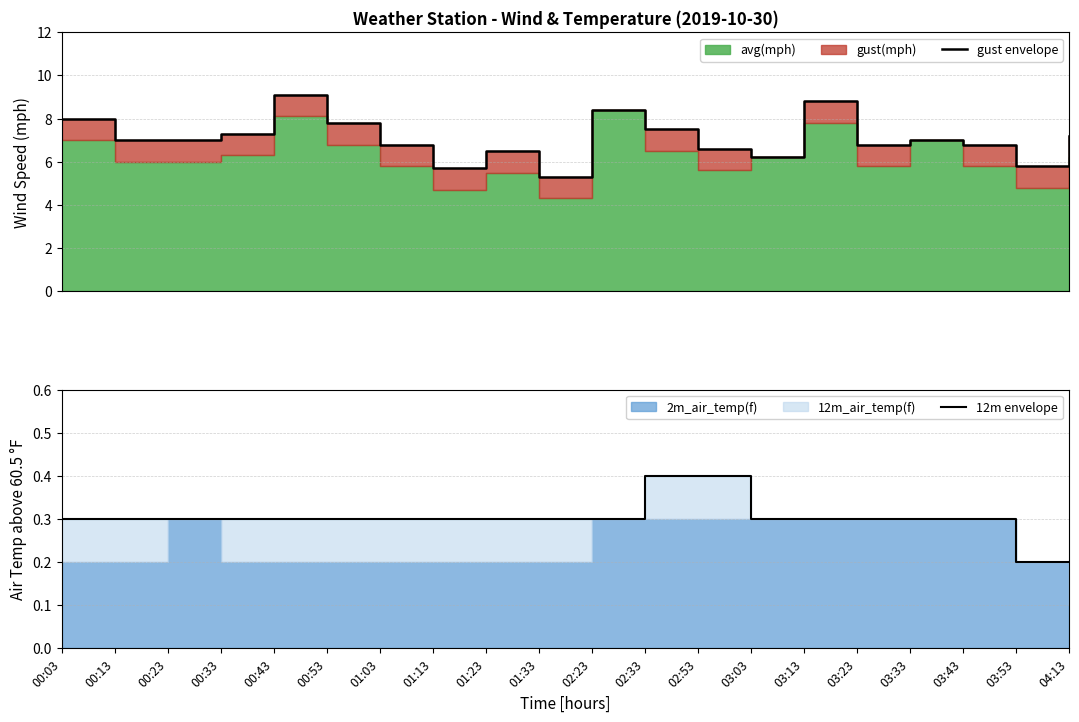

Which has a higher value, 01:23 or 01:33?

01:23